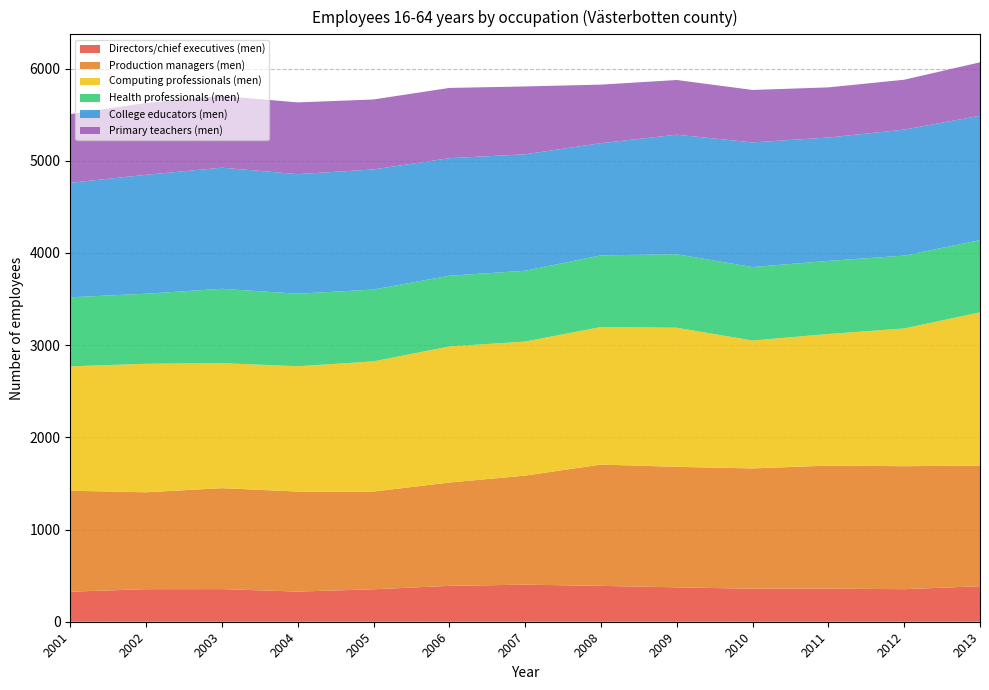

Reading right to left, list all the values displayed in this chart.

Directors/chief executives (men): 385	353	359	358	373	389	402	389	352	327	354	353	326
Production managers (men): 1309	1334	1335	1305	1307	1316	1183	1121	1060	1085	1095	1051	1095
Computing professionals (men): 1662	1494	1427	1387	1509	1492	1454	1476	1412	1359	1356	1394	1349
Health professionals (men): 783	790	793	797	797	777	768	767	779	787	806	760	749
College educators (men): 1349	1367	1338	1352	1297	1217	1263	1275	1303	1297	1314	1290	1242
Primary teachers (men): 580	541	544	569	593	635	736	762	759	778	779	779	745